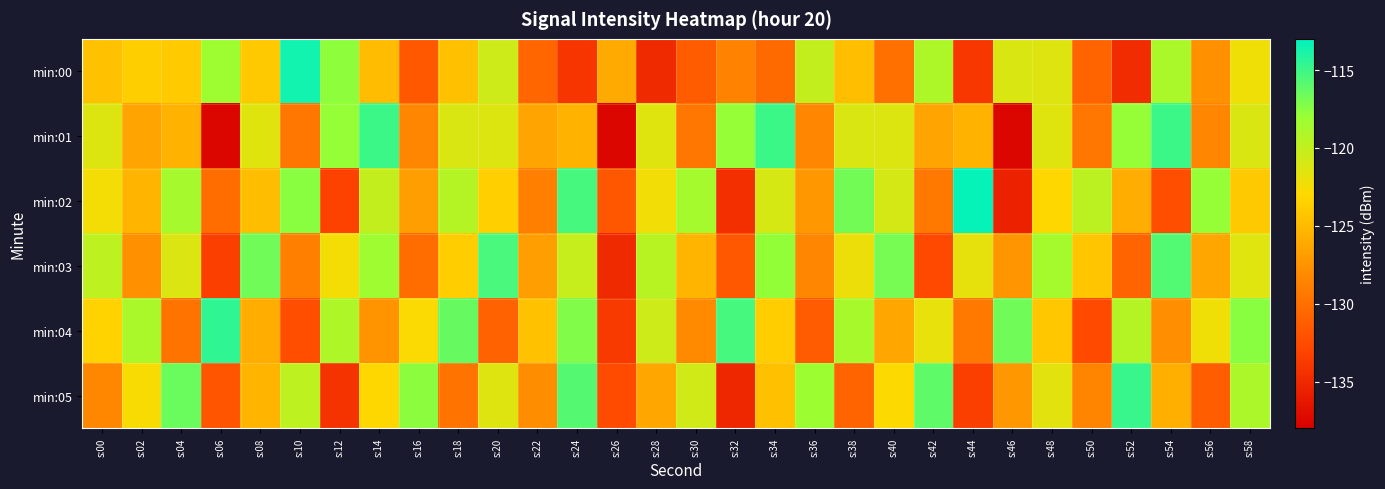

What is the difference between the highest and lowest values at s:24?

18.8